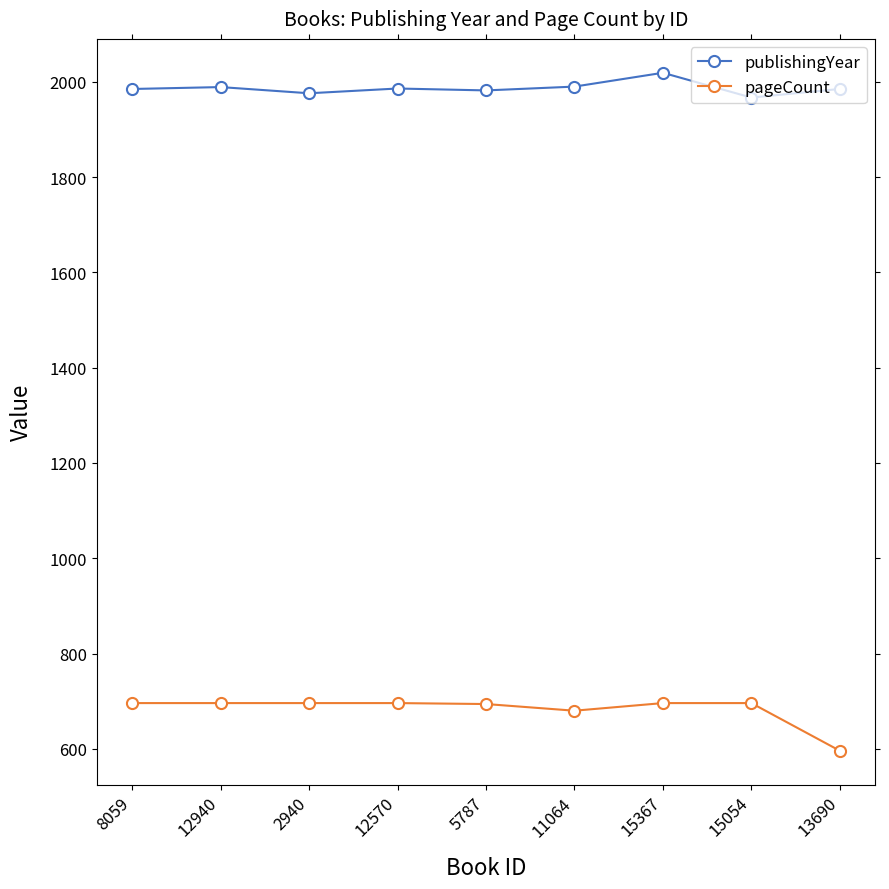

What is the smallest value displayed?

596